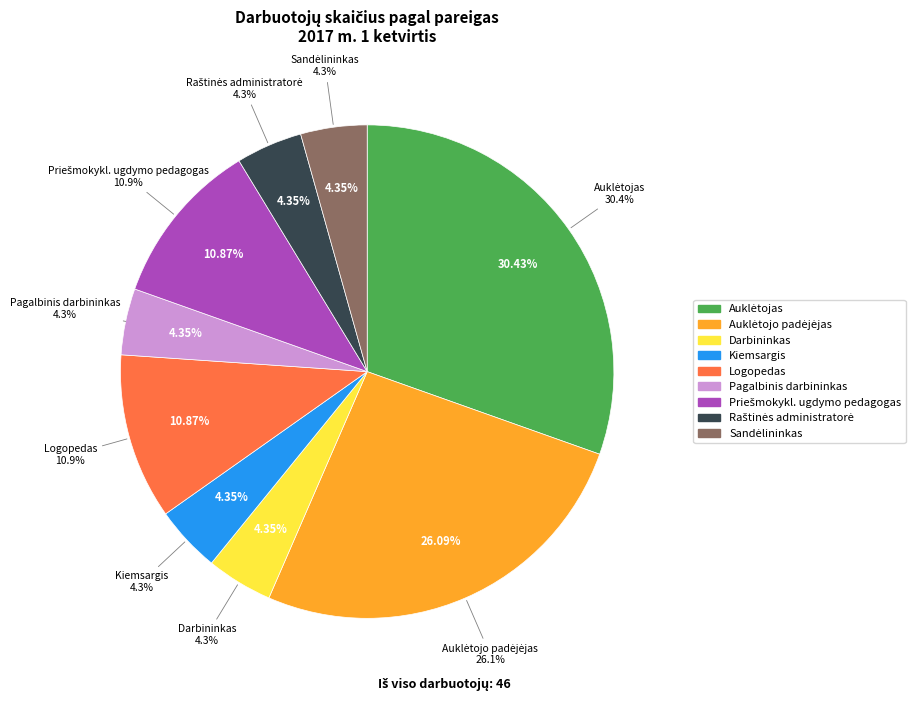

Rank the categories by value from lowest to highest.

Darbininkas, Kiemsargis, Pagalbinis darbininkas, Raštinės administratorė, Sandėlininkas, Logopedas, Priešmokykl. ugdymo pedagogas, Auklėtojo padėjėjas, Auklėtojas